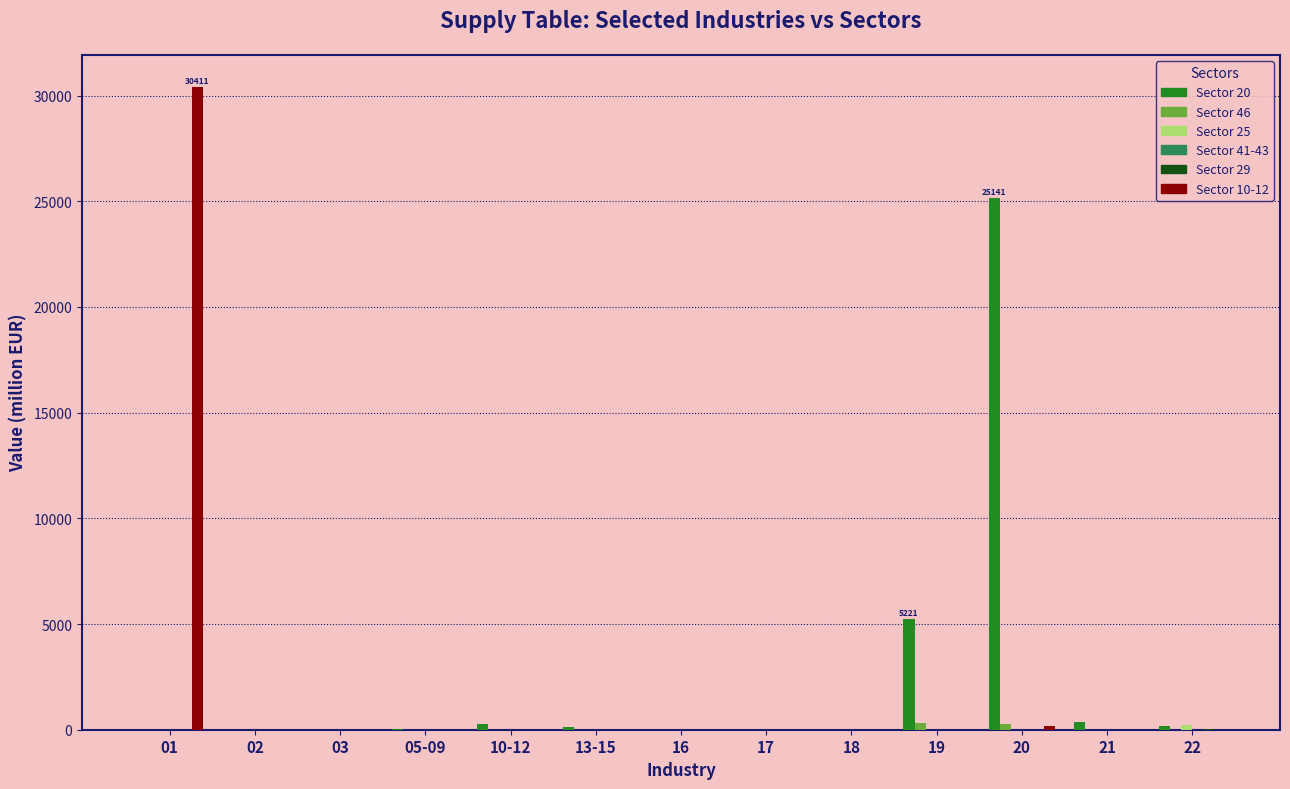

What is the maximum value shown in the chart?

30411.1